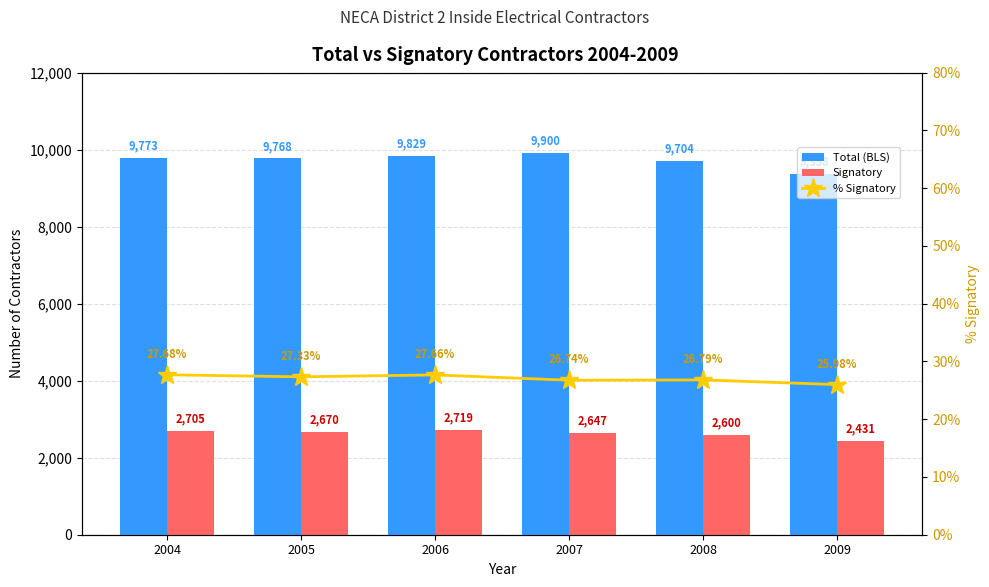

How many data points does each series have?

6